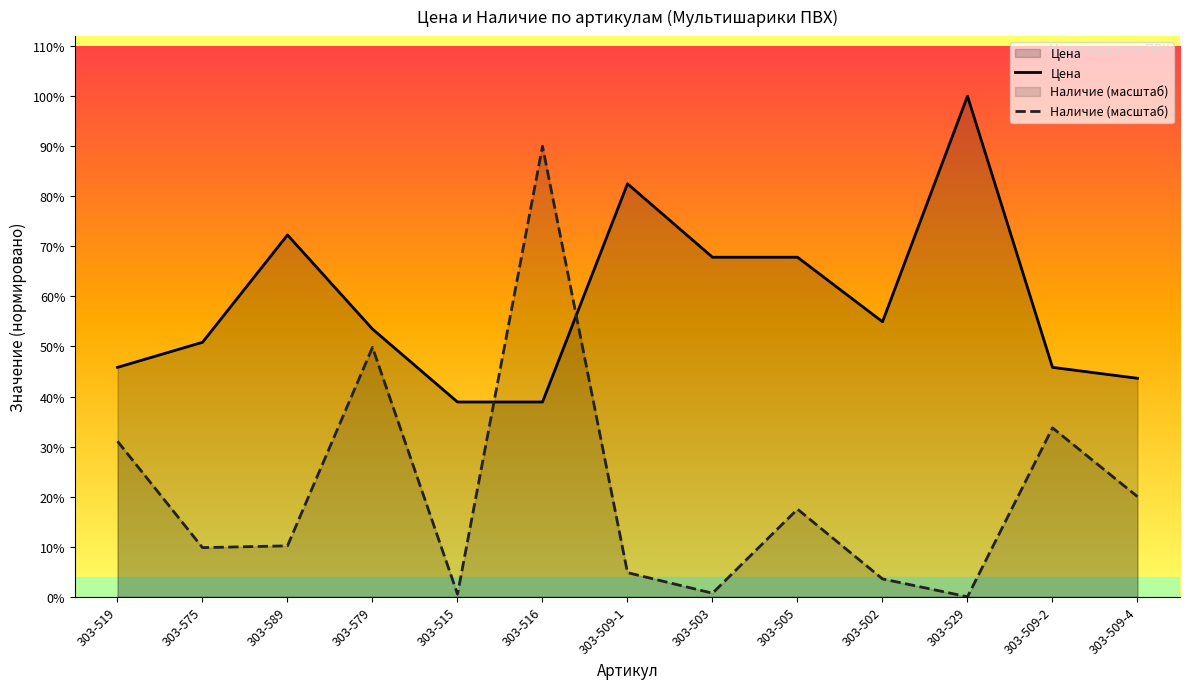

How many distinct data groups are displayed?

2